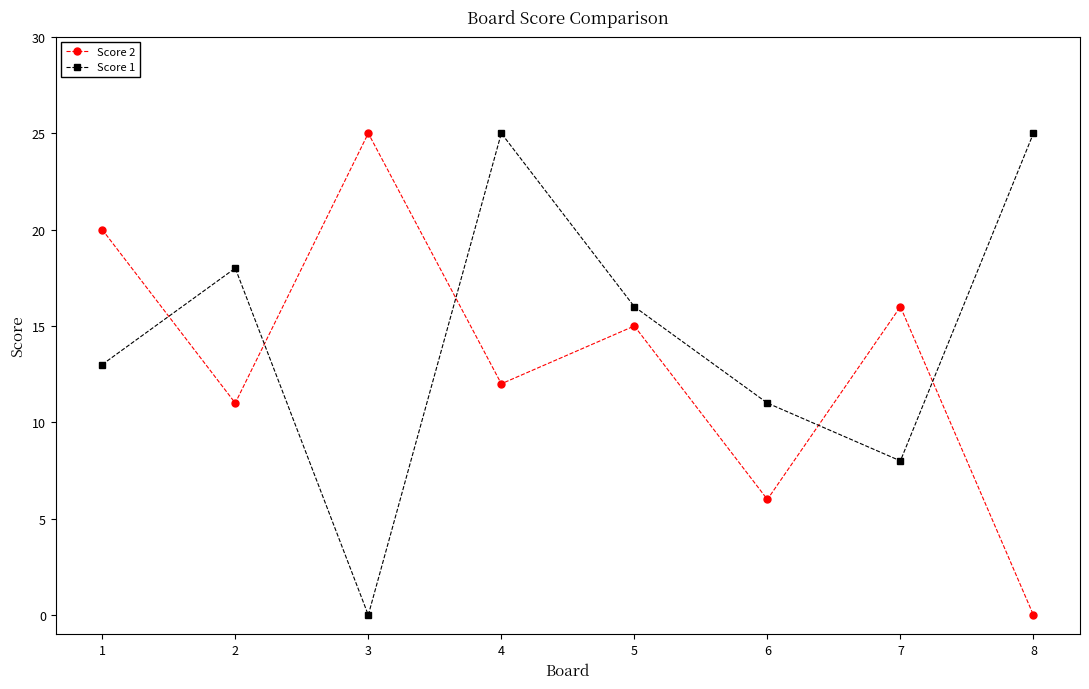

Count the number of categories in the chart.

8